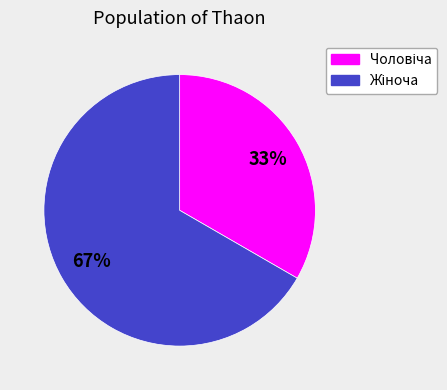

To the nearest percent, what is the average slice percentage?

50%